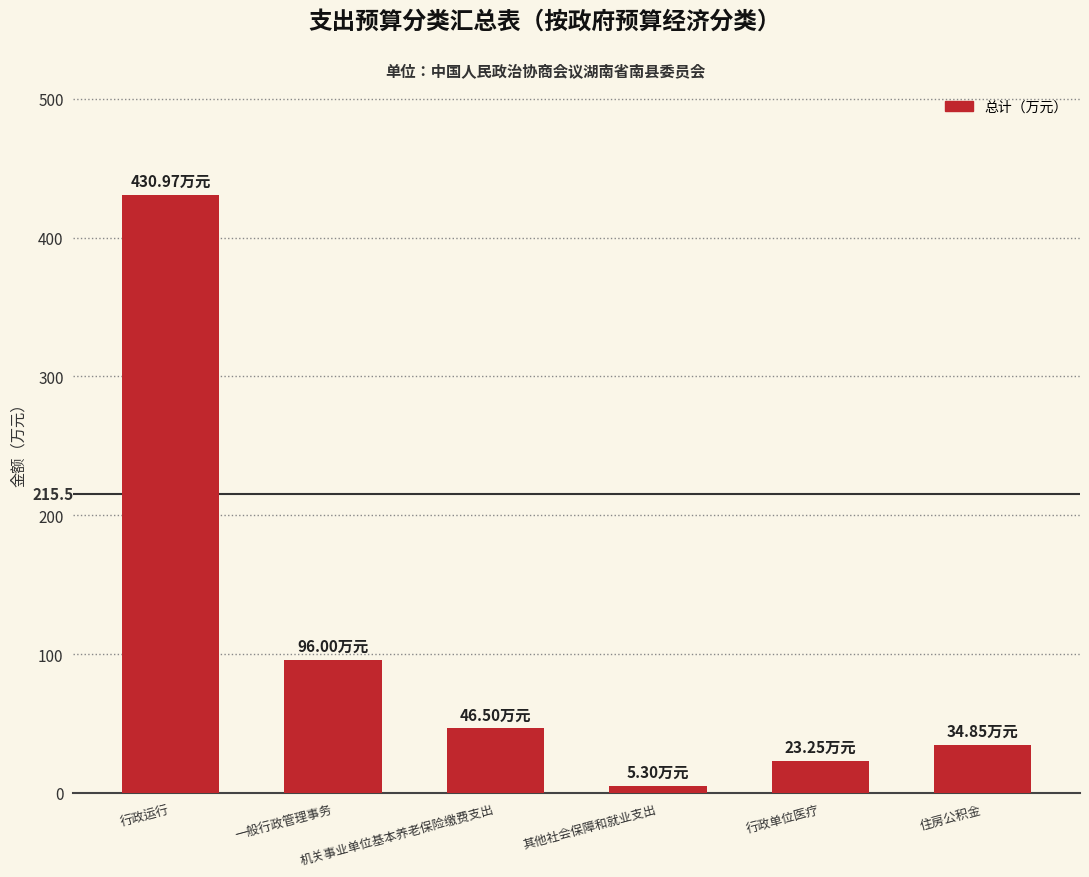

What is the label of the 2nd bar from the right?

行政单位医疗